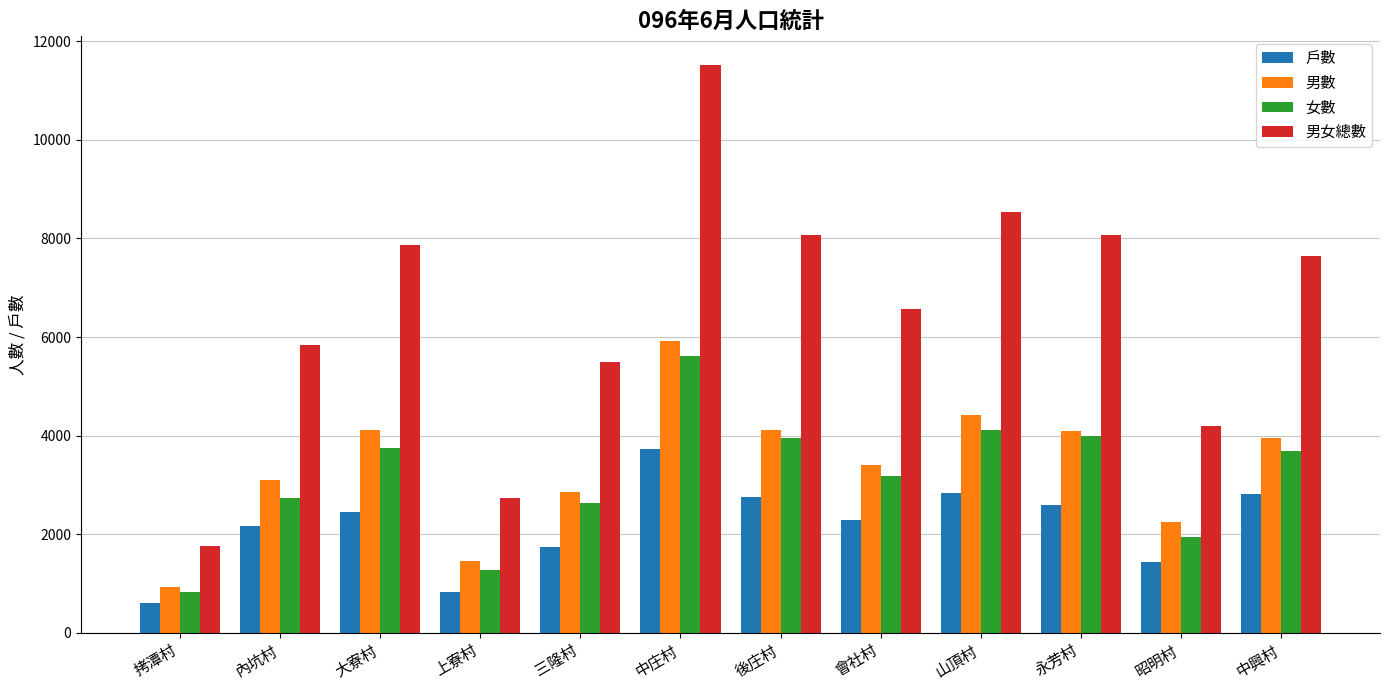

What is the difference between the second highest and minimum values in the 男女總數 series?

6775